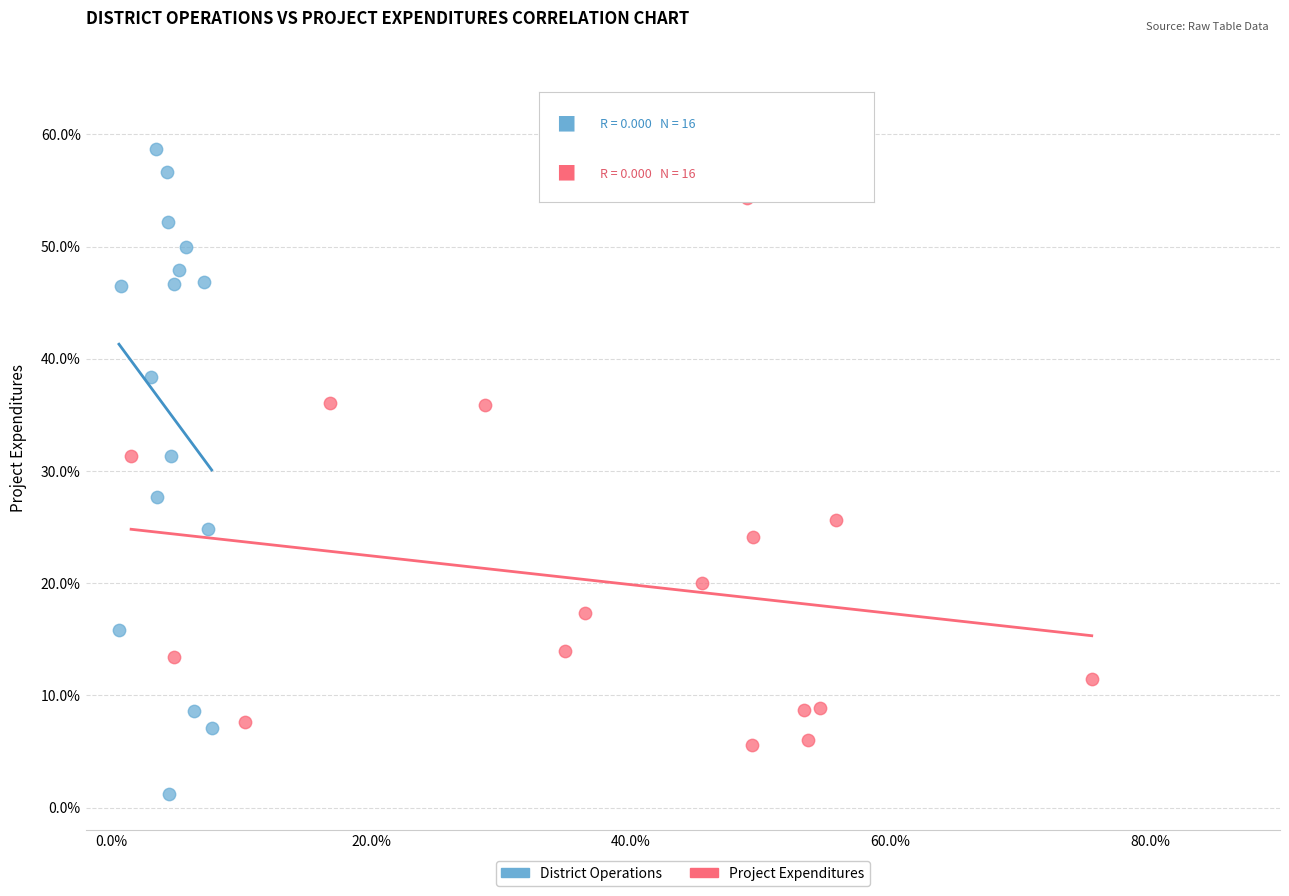

Which series has the largest Y range (max minus min)?

District Operations